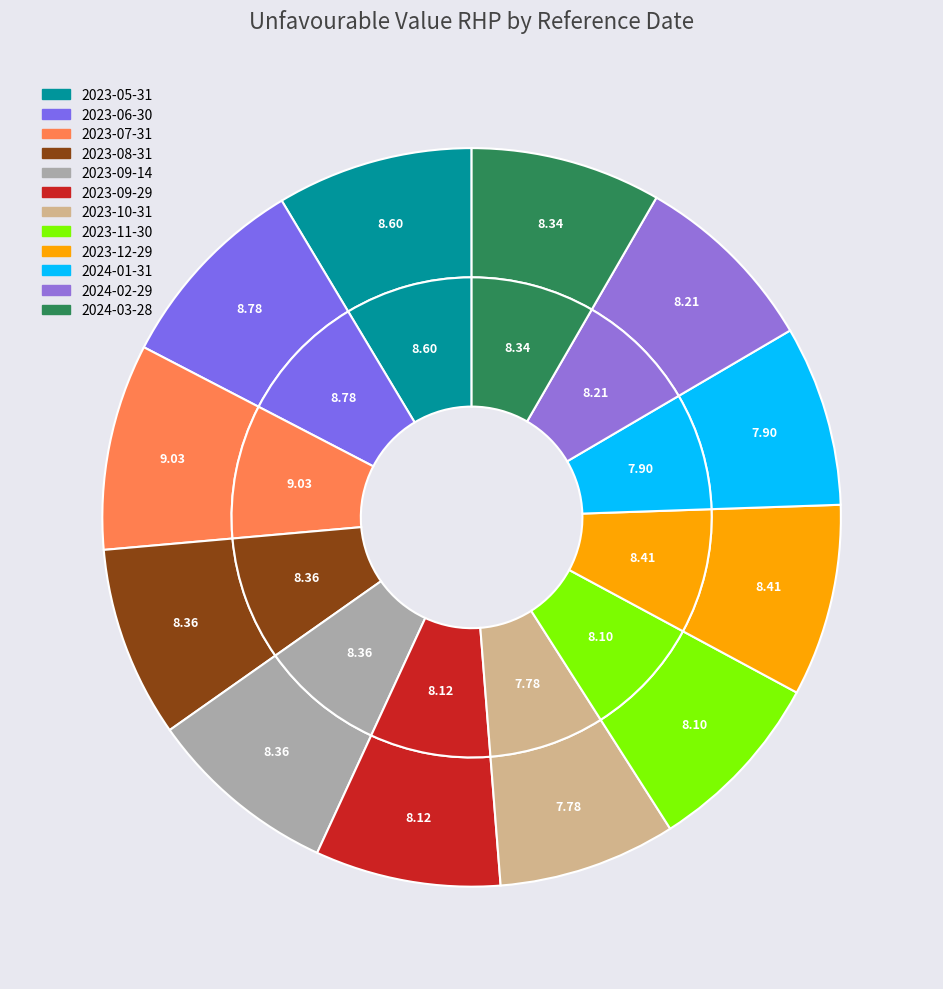

How much of the chart is everything except 2023-06-30?

91.2%